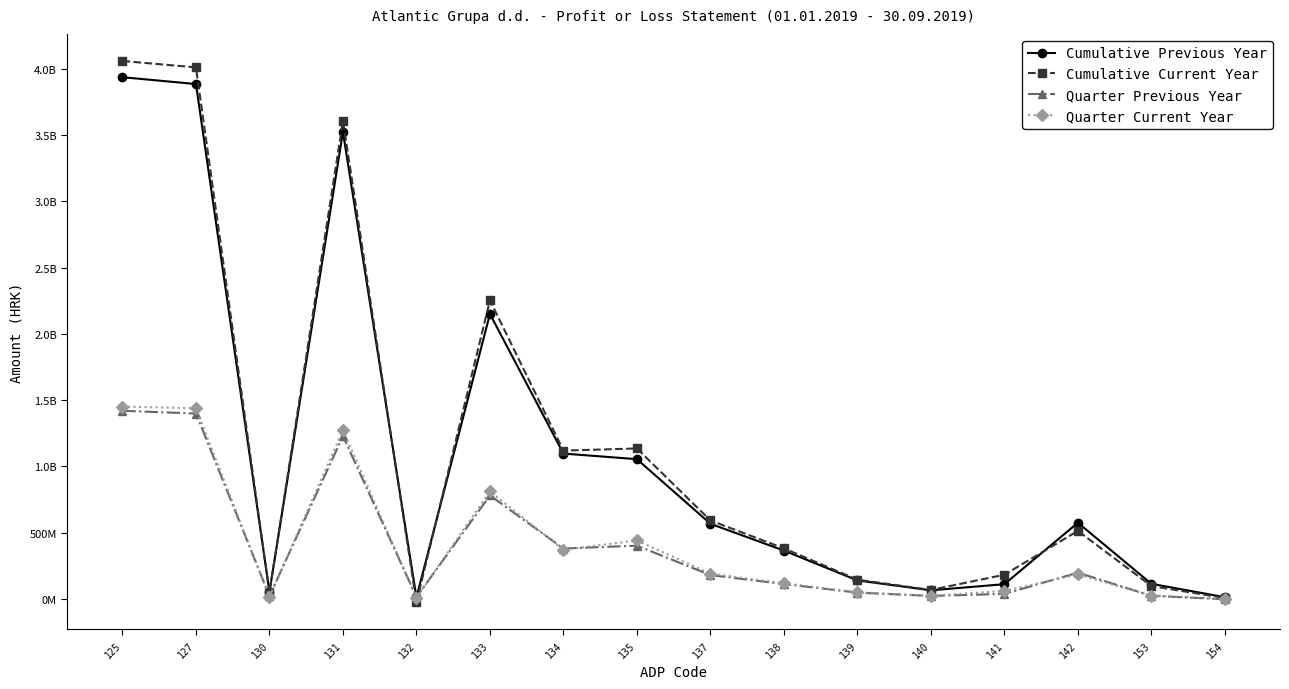

What are all the series names shown in the legend?

Cumulative Previous Year, Cumulative Current Year, Quarter Previous Year, Quarter Current Year